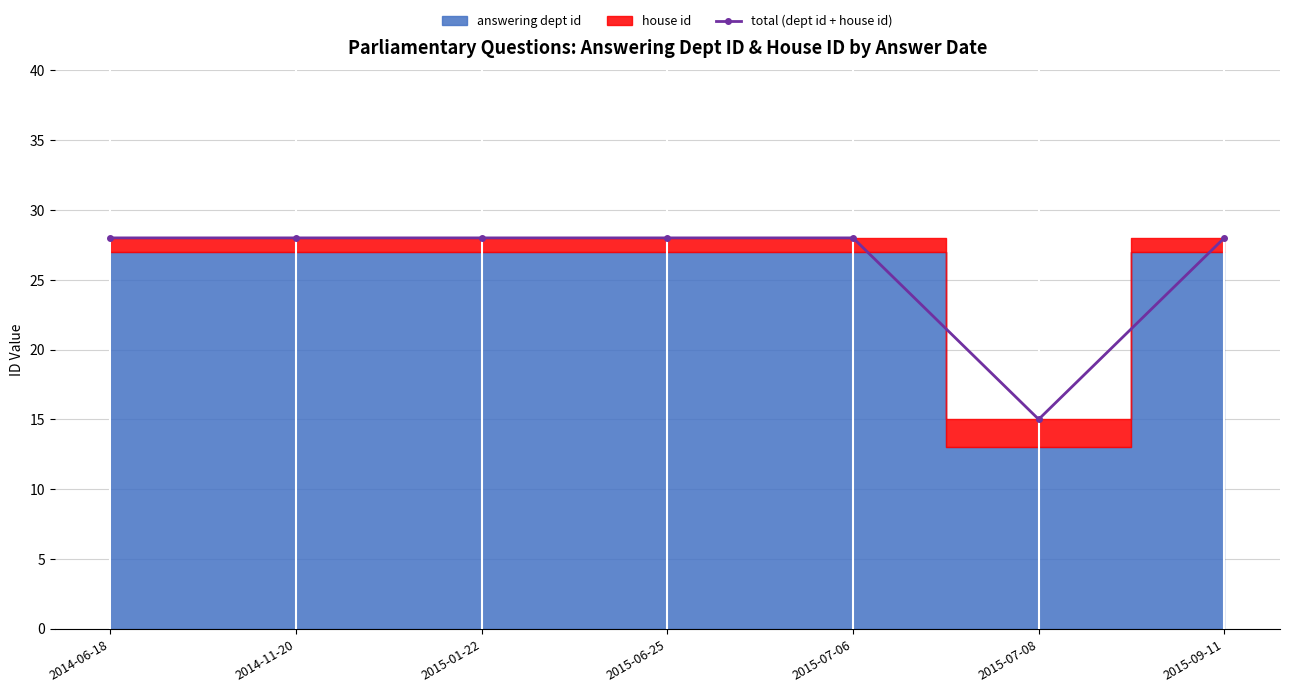

The chart shows a value of 28 at 2015-06-25. True or false?

True